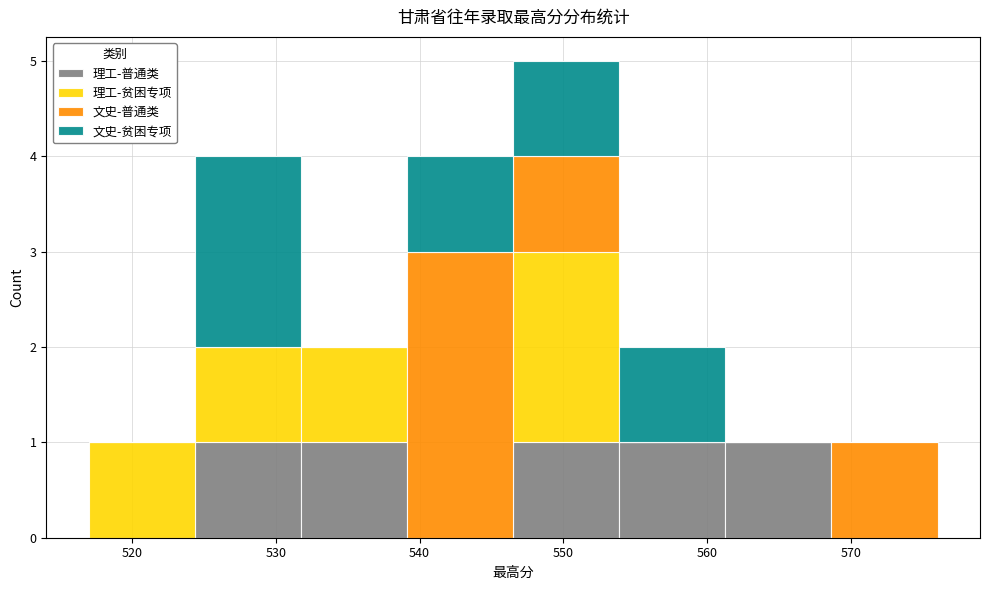

Reading left to right, list every stacked bar in this chart as the range it spans on the x-axis followed by its total height. Neither the bar edges nor the heights are printed on the chart, so give them approximately, as read against the axes.

517 to 524: 1
524 to 532: 4
532 to 539: 2
539 to 547: 4
547 to 554: 5
554 to 561: 2
561 to 569: 1
569 to 576: 1